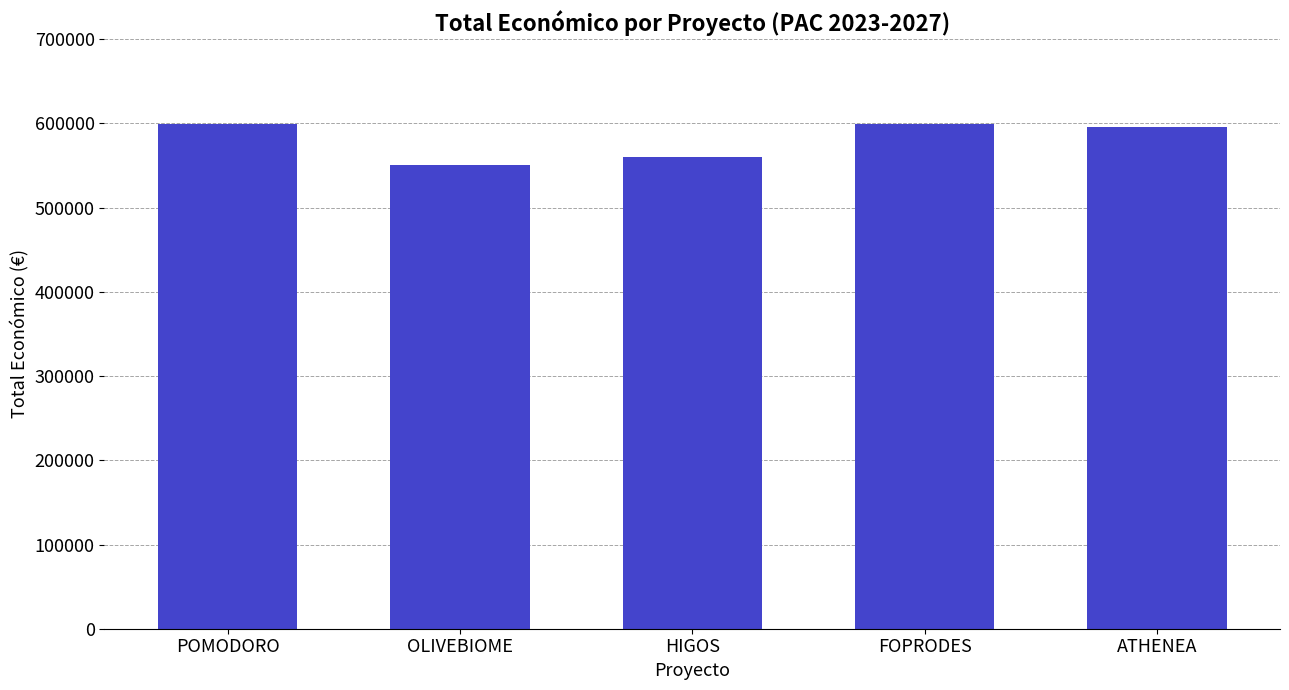

What is the label of the 4th bar from the left?

FOPRODES